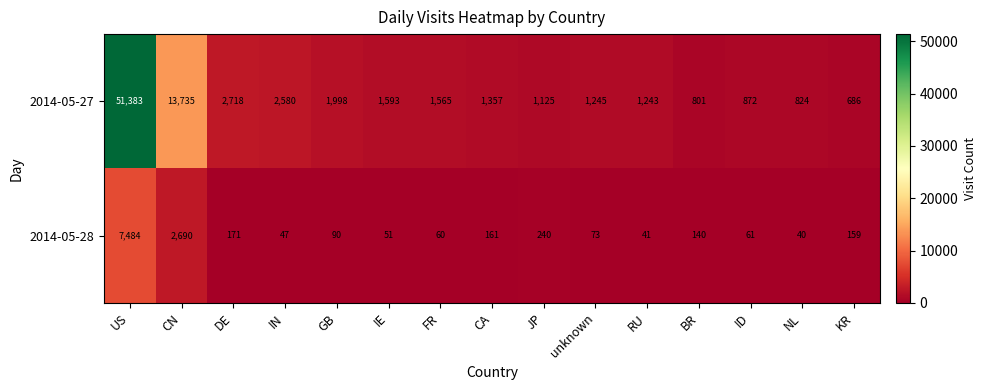

Reading left to right, list all the values displayed in this chart.

2014-05-27: US=51383	CN=13735	DE=2718	IN=2580	GB=1998	IE=1593	FR=1565	CA=1357	JP=1125	unknown=1245	RU=1243	BR=801	ID=872	NL=824	KR=686
2014-05-28: US=7484	CN=2690	DE=171	IN=47	GB=90	IE=51	FR=60	CA=161	JP=240	unknown=73	RU=41	BR=140	ID=61	NL=40	KR=159